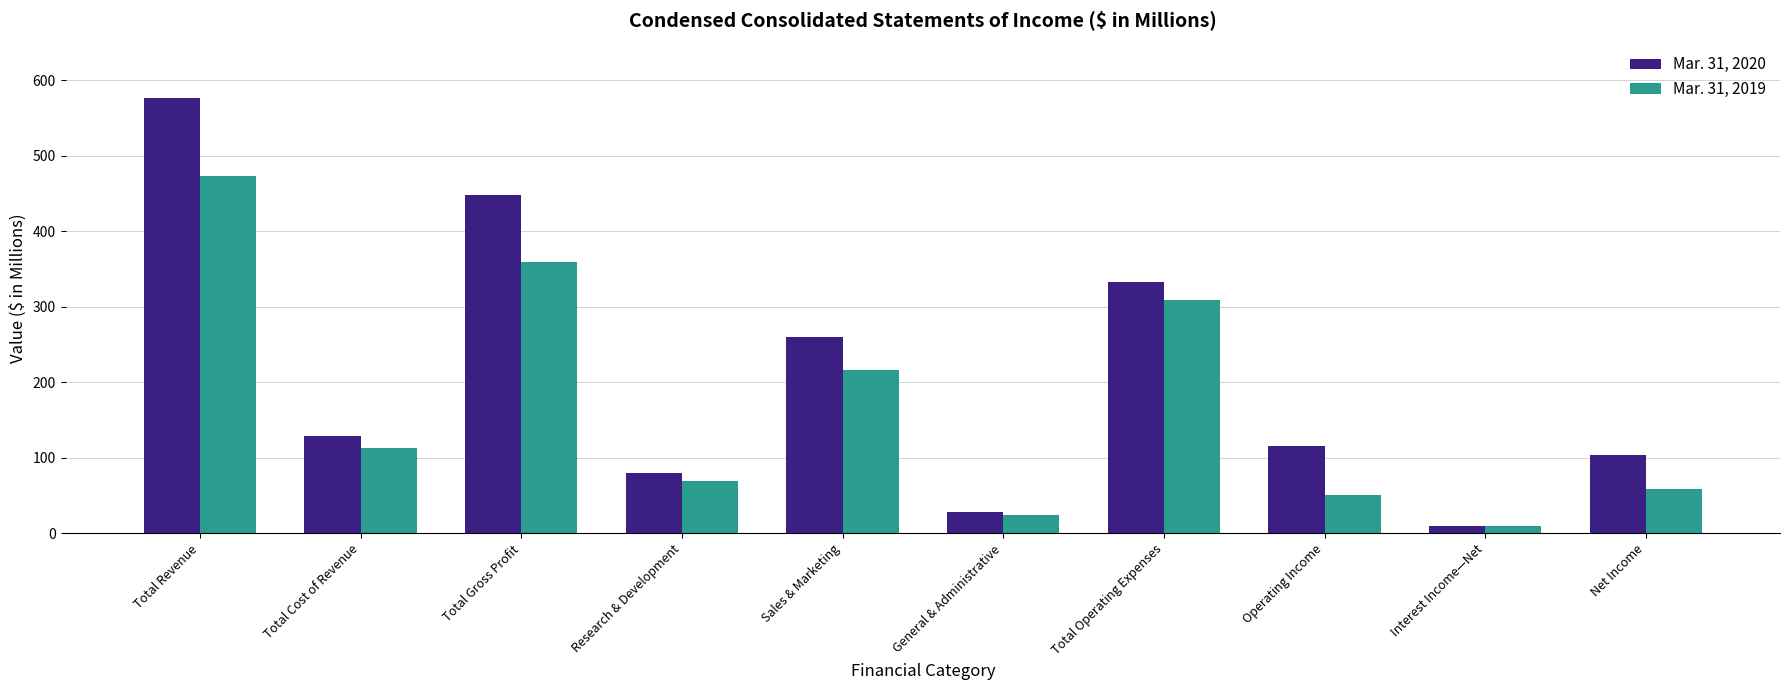

How many values in the Mar. 31, 2020 series are below 128?

5